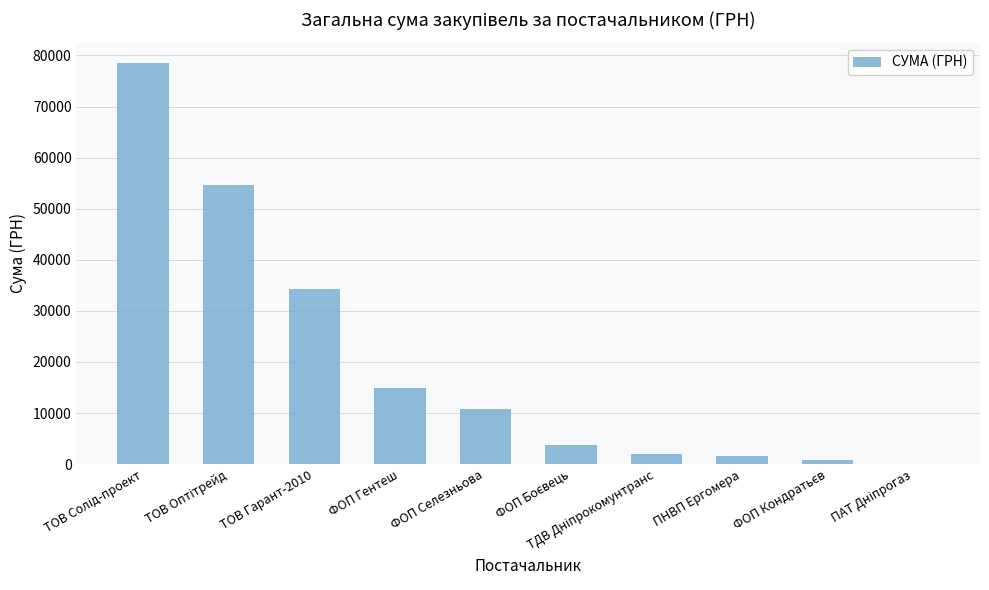

What is the greatest value displayed?

78600.0